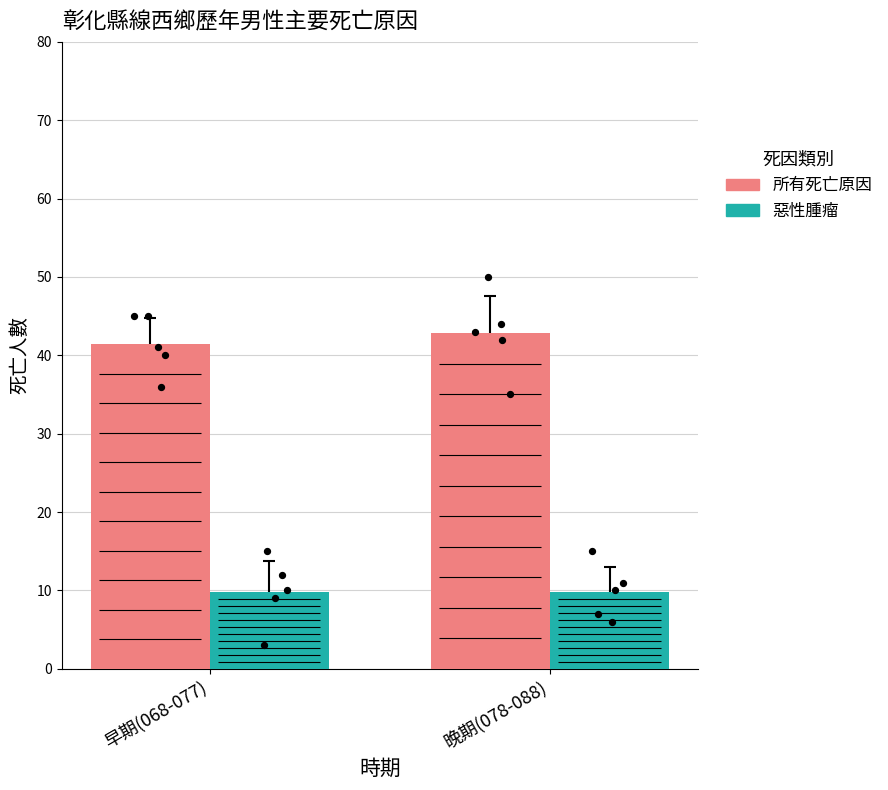

At which category is the sum across all series the highest?

晚期(078-088)